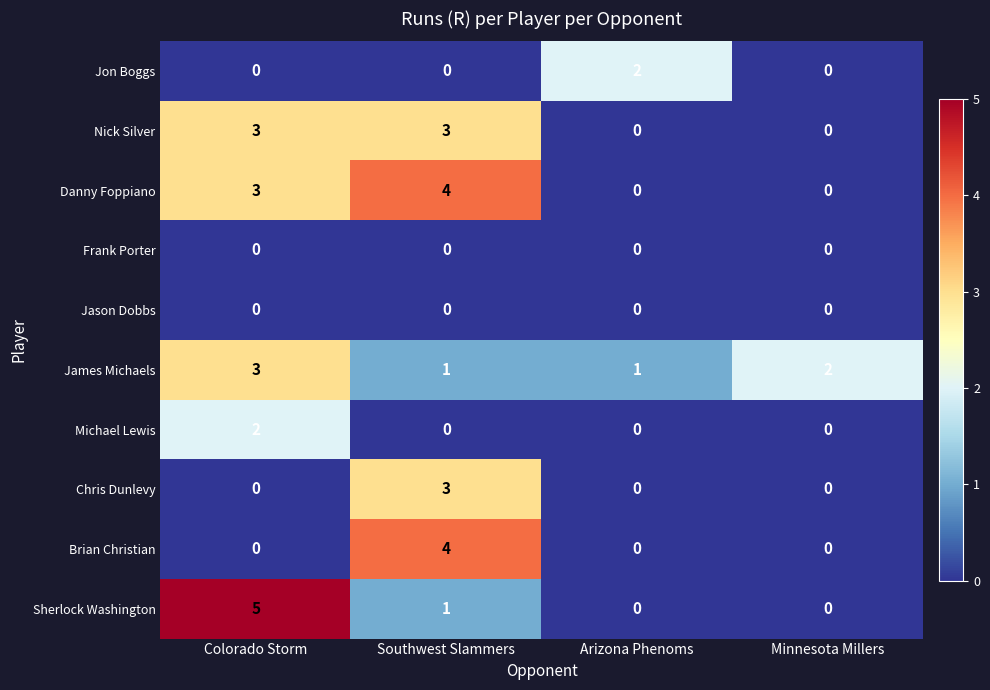

The Sherlock Washington series shows -2 at Minnesota Millers. True or false?

False